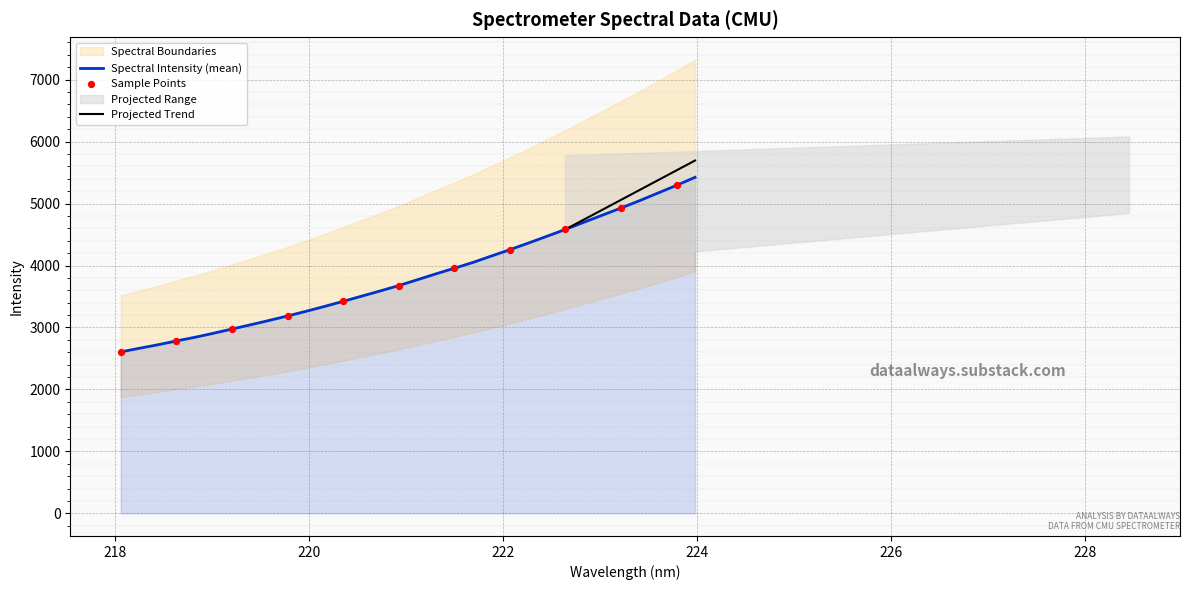

Between 218.8244 and 221.1174, which is larger?

221.1174